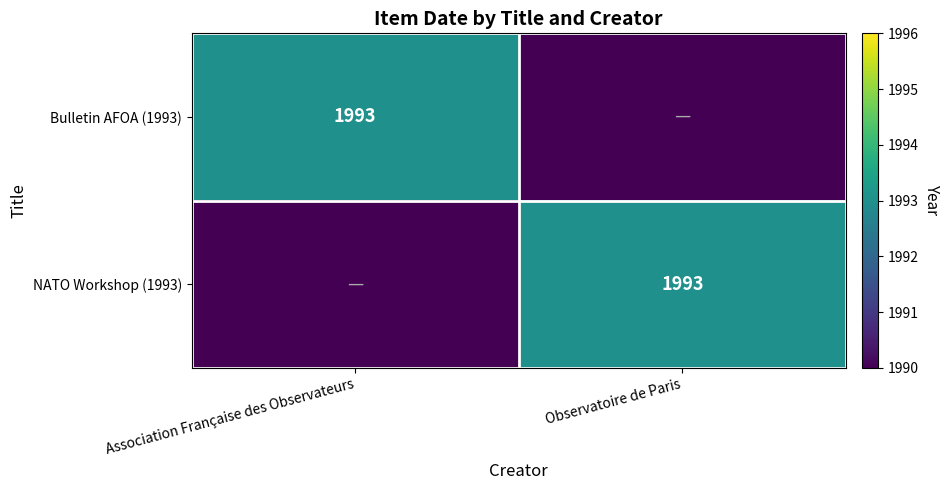

The value of NATO Workshop (1993) at Observatoire de Paris is 3288. True or false?

False